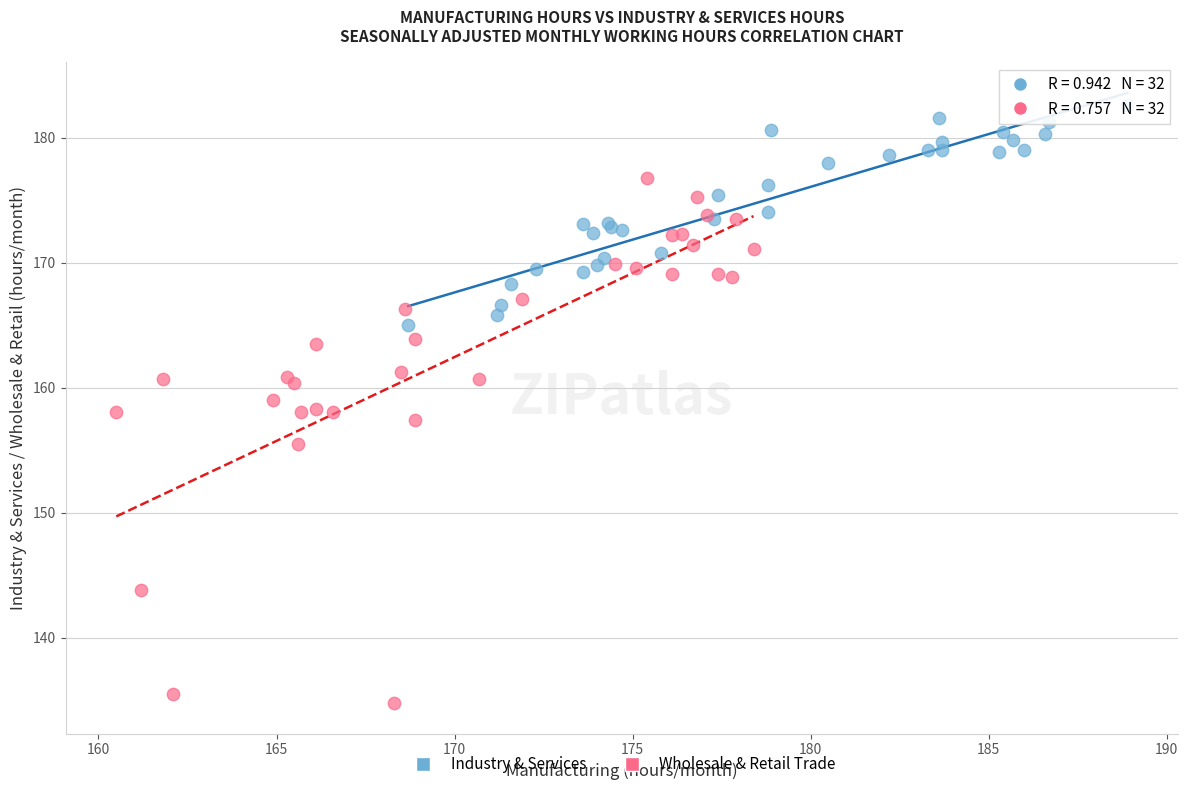

What are all the series names shown in the legend?

Industry & Services, Wholesale & Retail Trade